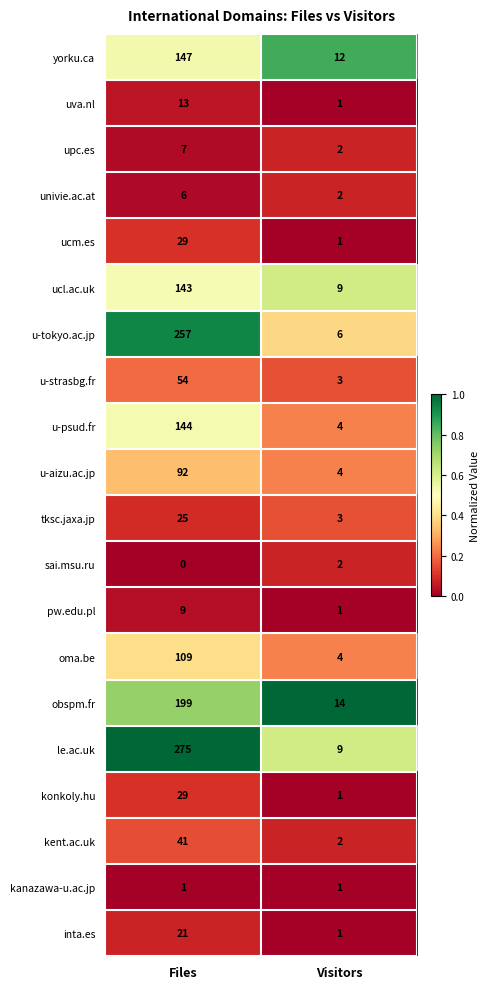

What is the difference between the konkoly.hu values at Visitors and Files?

28